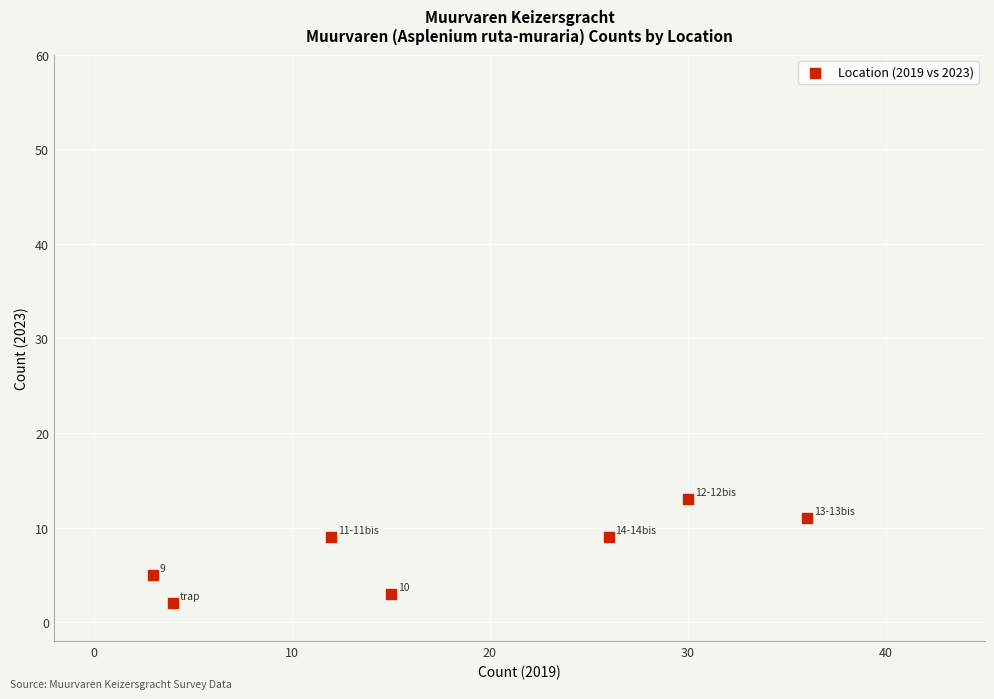

What is the average Y value?

7